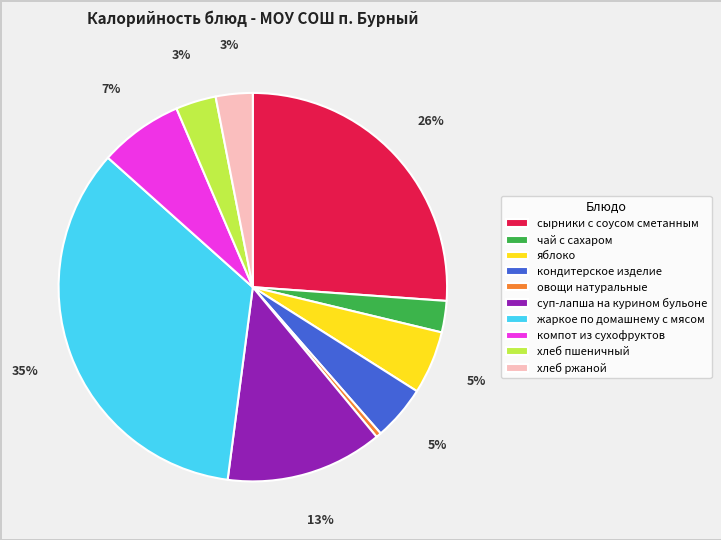

Is it true that жаркое по домашнему с мясом is 35% of the pie?

True